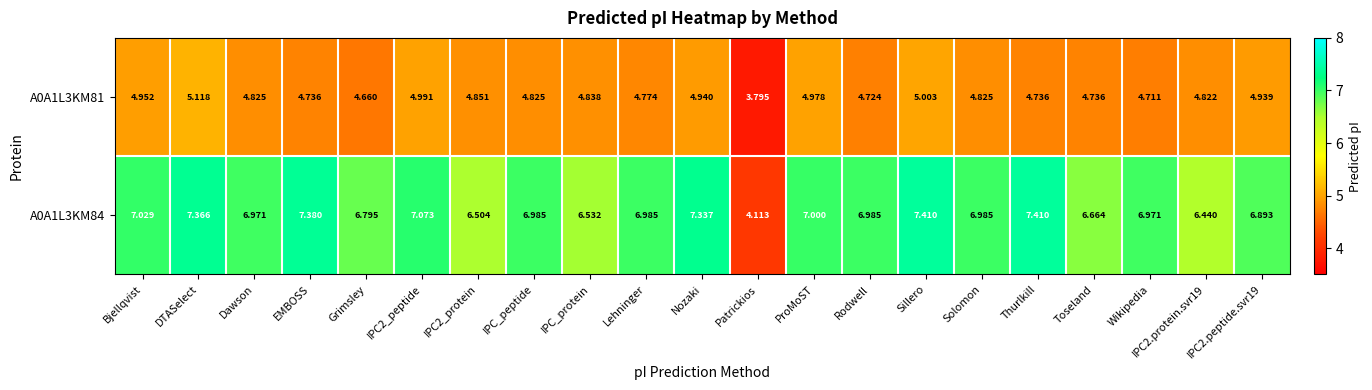

Where does the A0A1L3KM81 series first go above 4?

Bjellqvist